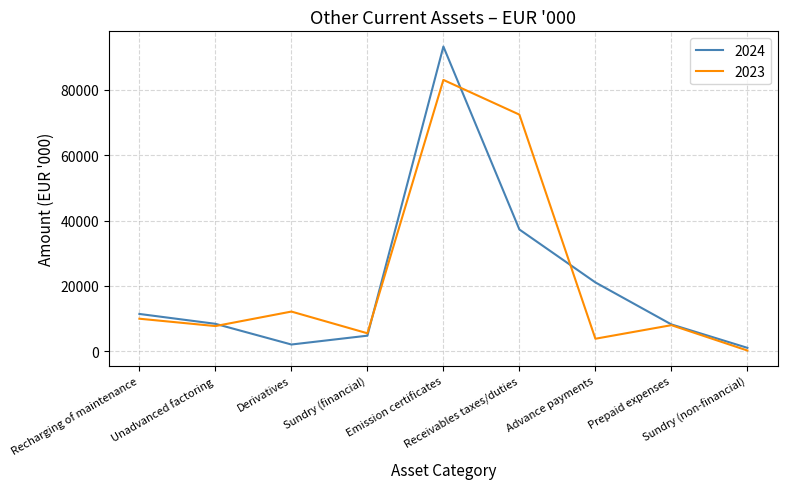

Which series has the widest spread of values?

2024